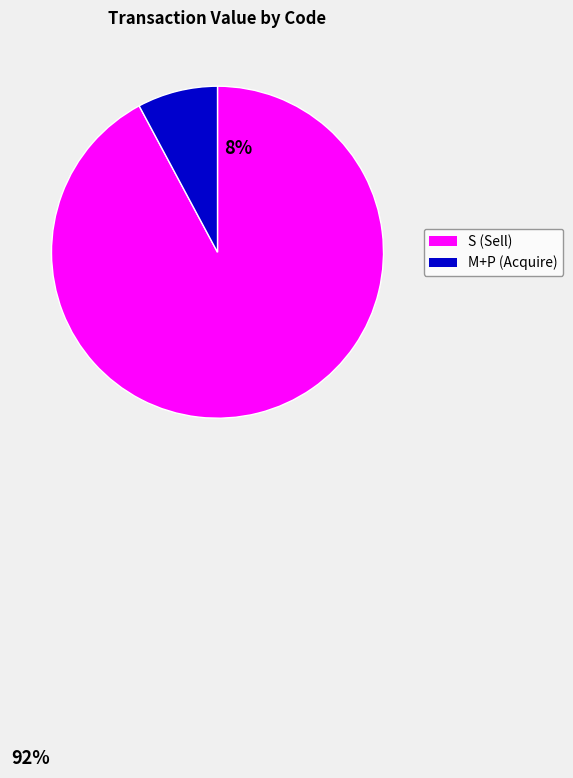

Is there a majority slice in this chart?

Yes